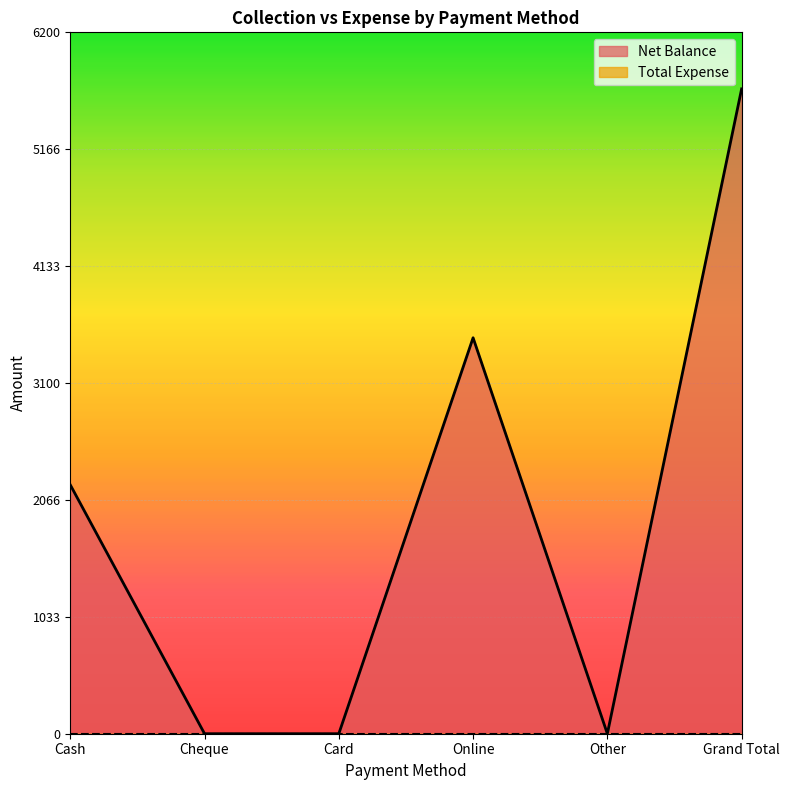

True or false: the data shows 0 at Other.

True